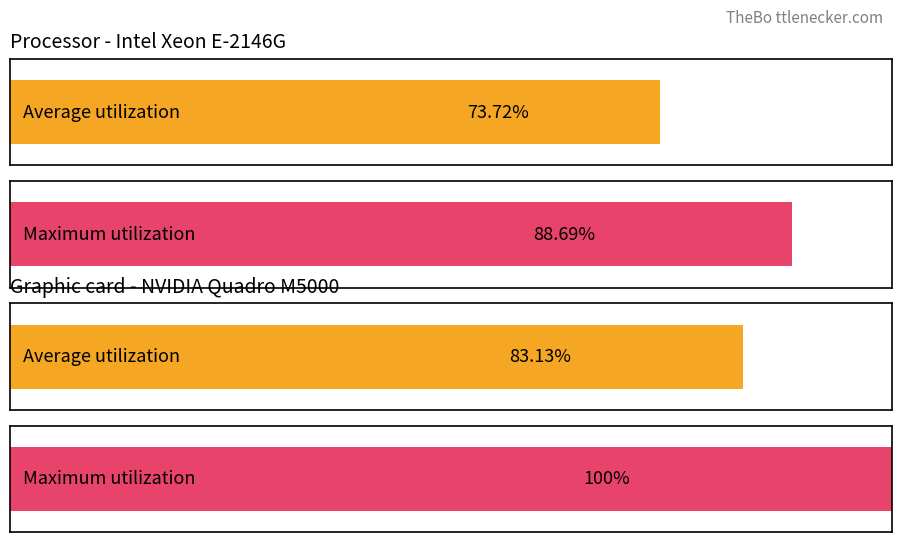

How many series are shown in this chart?

2